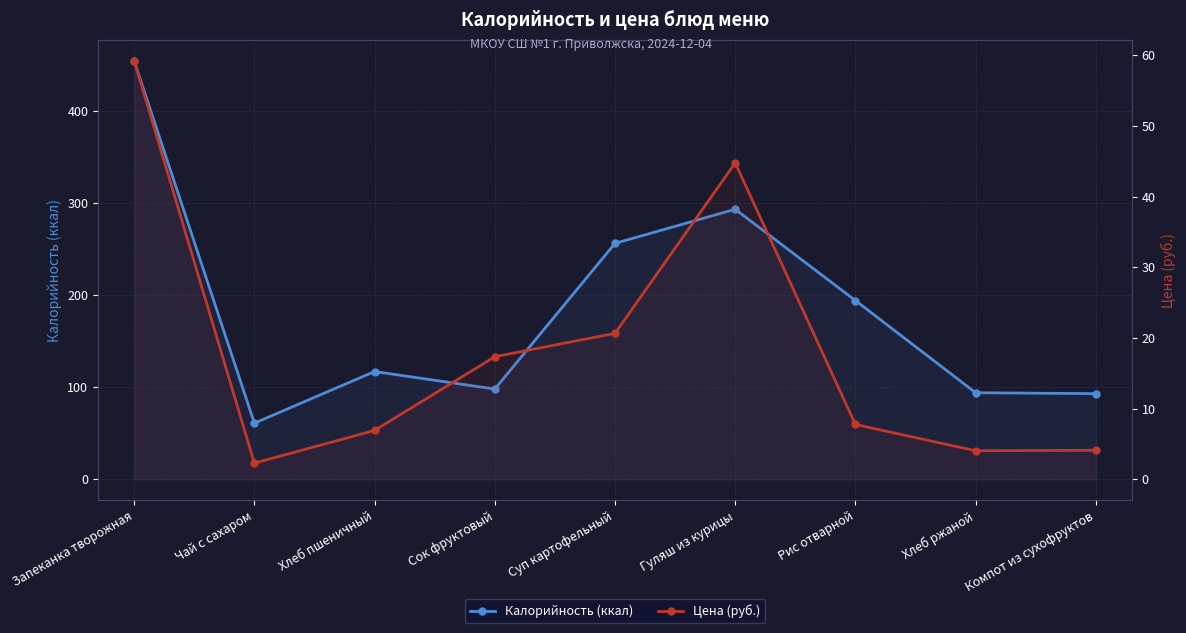

The value of Калорийность (ккал) at Компот из сухофруктов is 93.0. True or false?

True